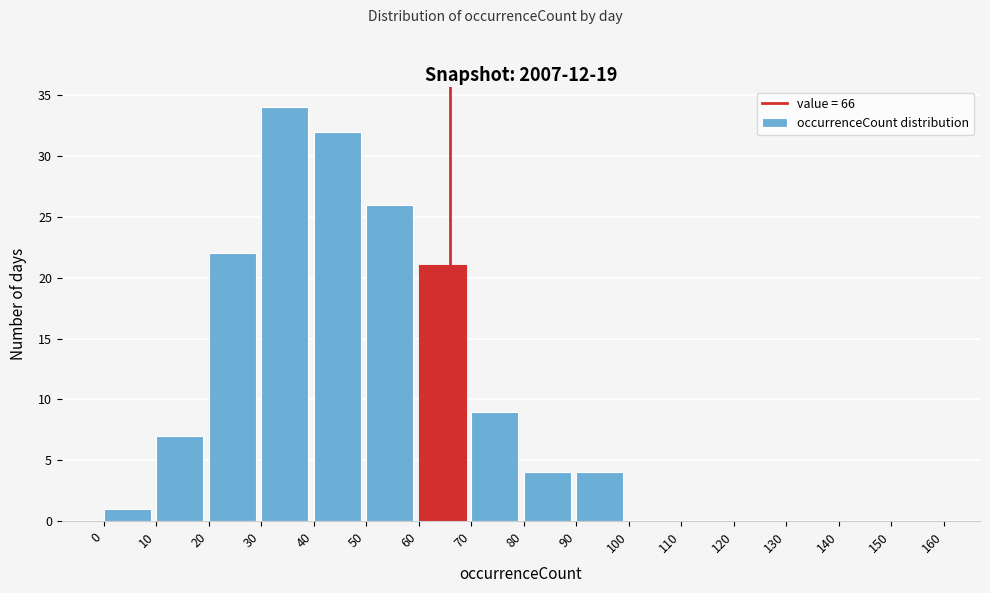

Reading left to right, list every bar in this chart as the range it spans on the x-axis followed by its height. The values are not printed on the chart, so give them approximately, as read against the axis.

0 to 10: 1
10 to 20: 7
20 to 30: 22
30 to 40: 34
40 to 50: 32
50 to 60: 26
60 to 70: 21
70 to 80: 9
80 to 90: 4
90 to 100: 4
100 to 110: 0
110 to 120: 0
120 to 130: 0
130 to 140: 0
140 to 150: 0
150 to 160: 0